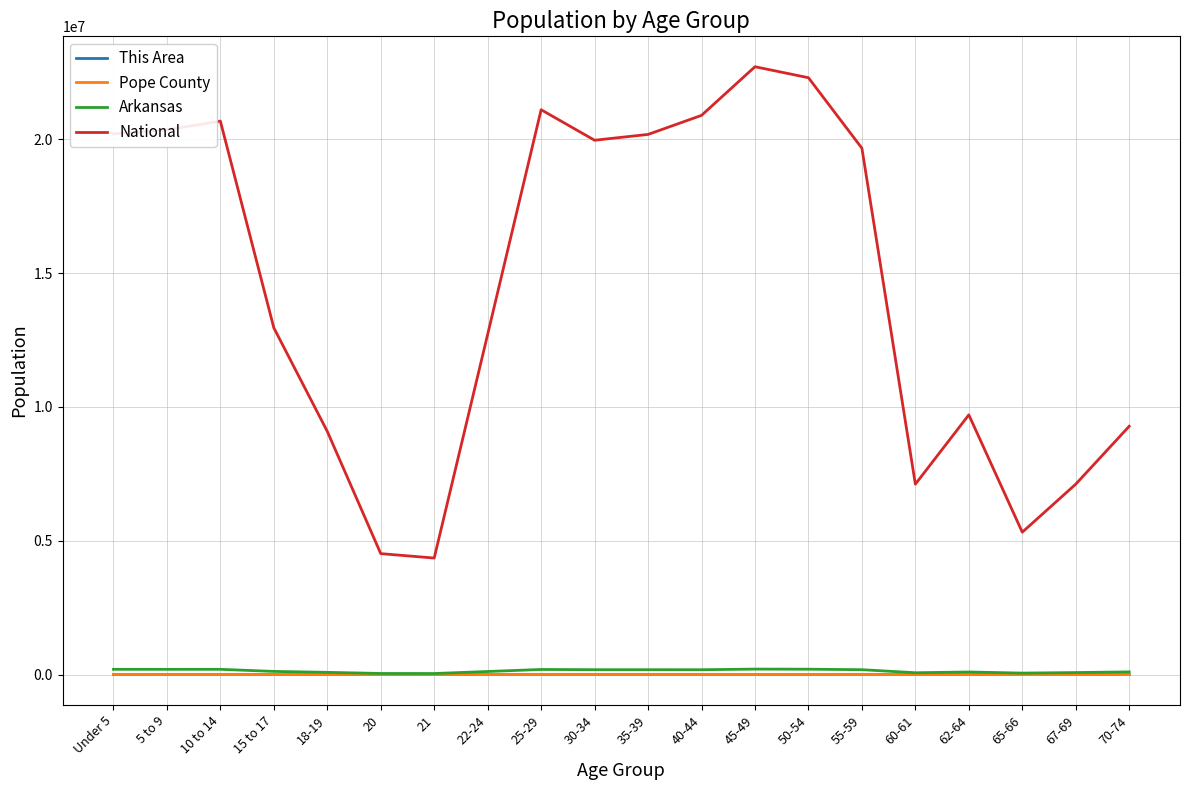

What is the maximum value shown in the chart?

22708591